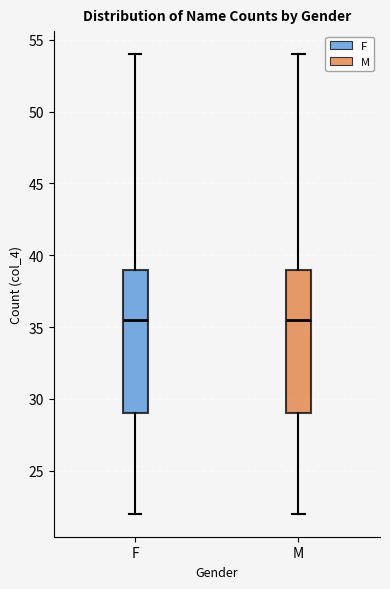

Reading left to right, read every box against the y-axis: the position of its median line, the range the box covers, and the ends of its whiskers. The values are not printed on the chart, so give them approximately, as read against the axis.

F: median 35.5, box 29.0 to 39.0, whiskers 22.0 to 54.0
M: median 35.5, box 29.0 to 39.0, whiskers 22.0 to 54.0